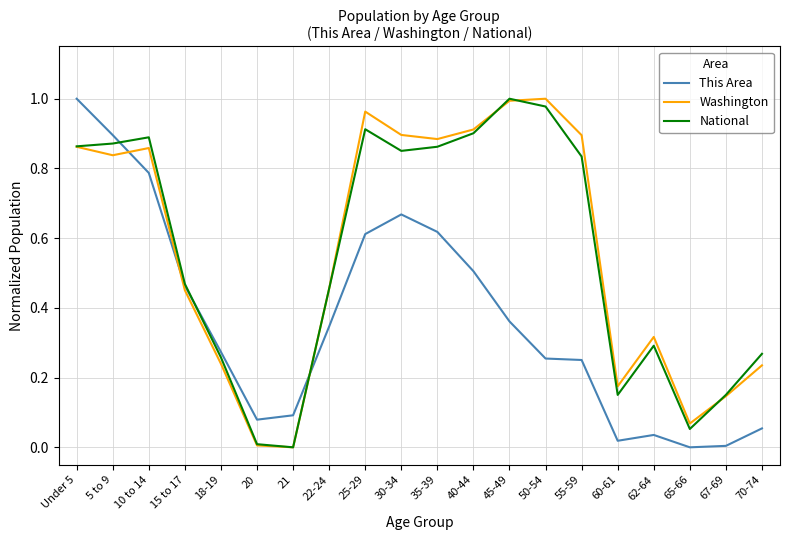

The Washington series shows 0.0 at 21. True or false?

True